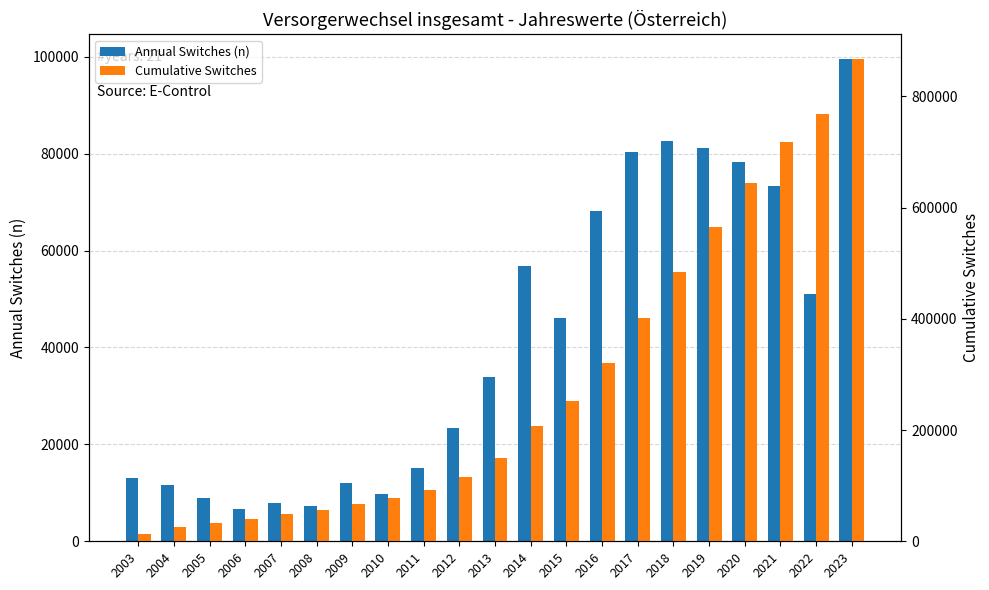

How many data points in Cumulative Switches are above 150023?

10